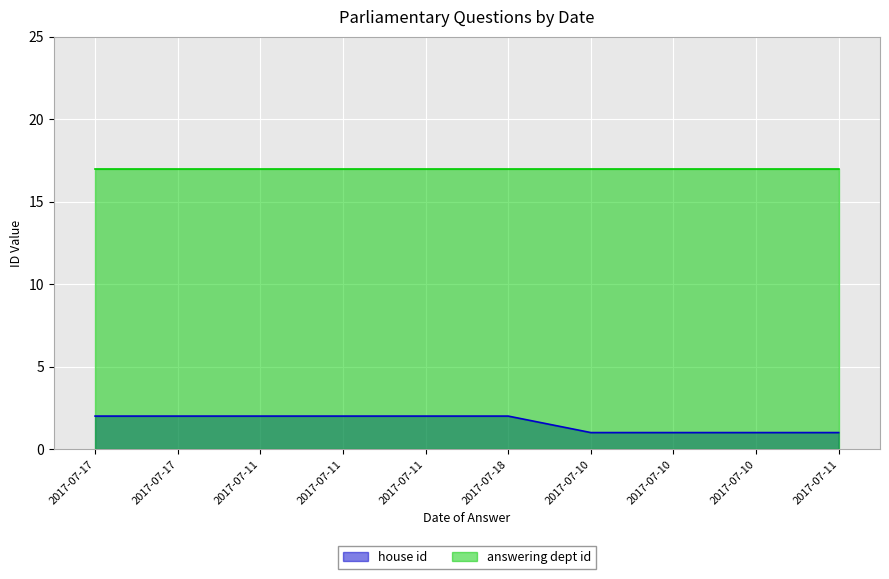

Where is the data nearest to the value 1?

2017-07-10